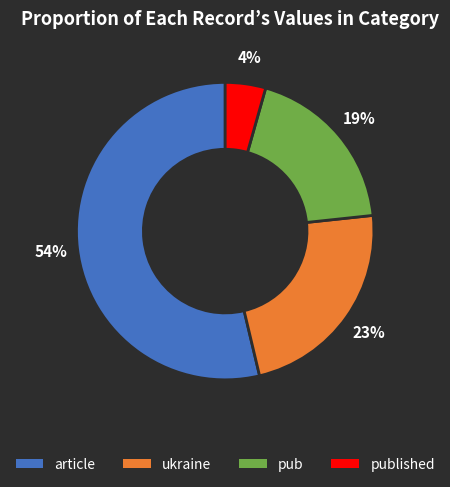

To the nearest percent, what is the average slice percentage?

25%